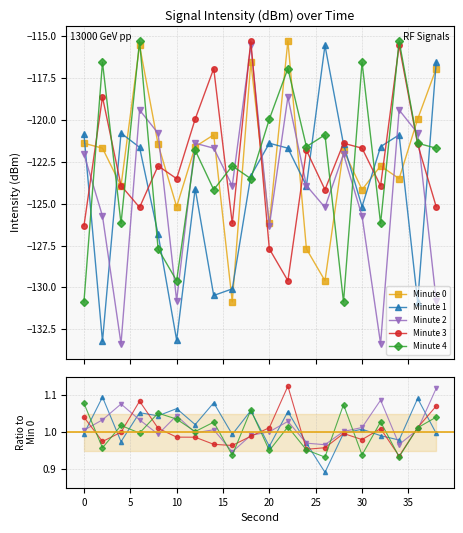

Which series has the largest total across all categories?

Minute 1